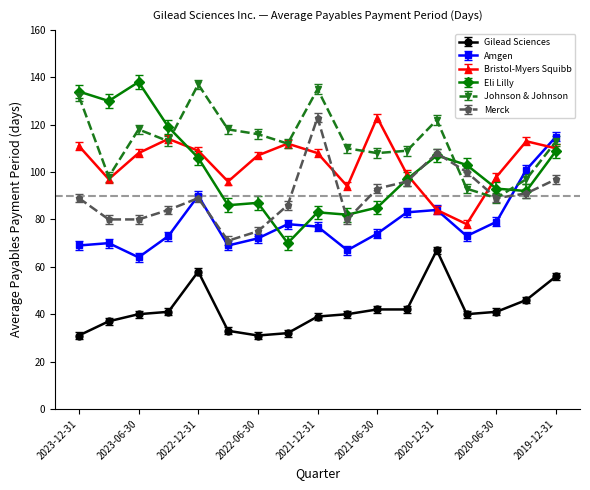

True or false: Gilead Sciences and Eli Lilly cross at least once.

False